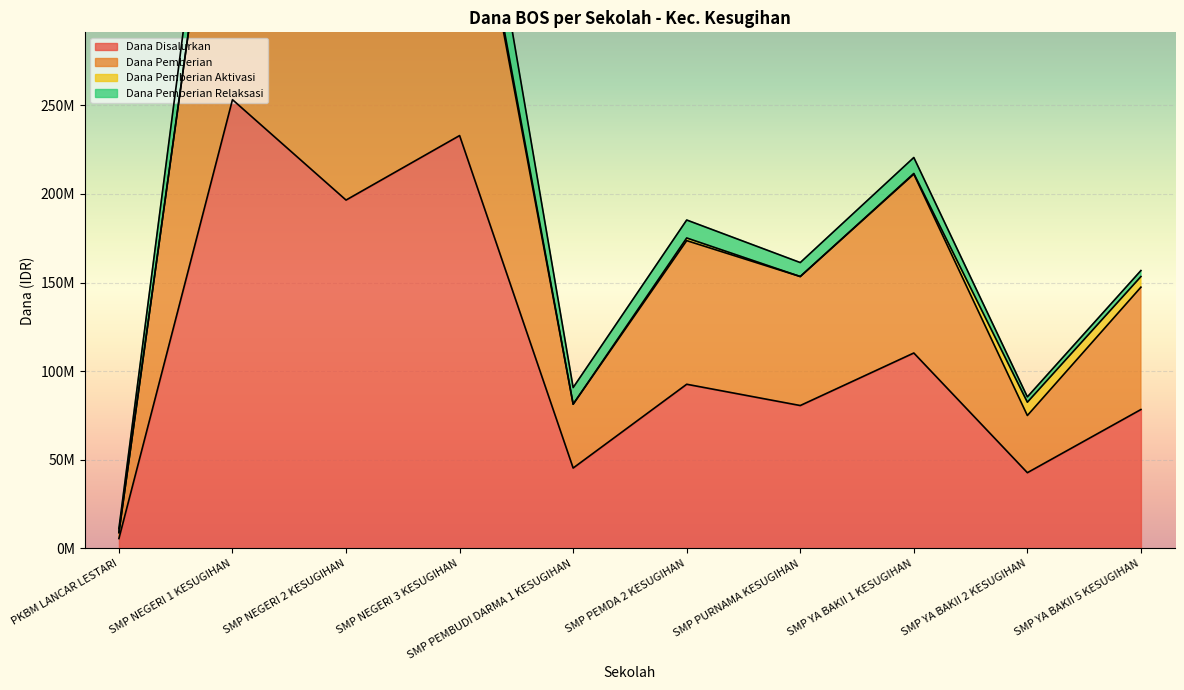

What is the label of the 6th point from the right?

SMP PEMBUDI DARMA 1 KESUGIHAN